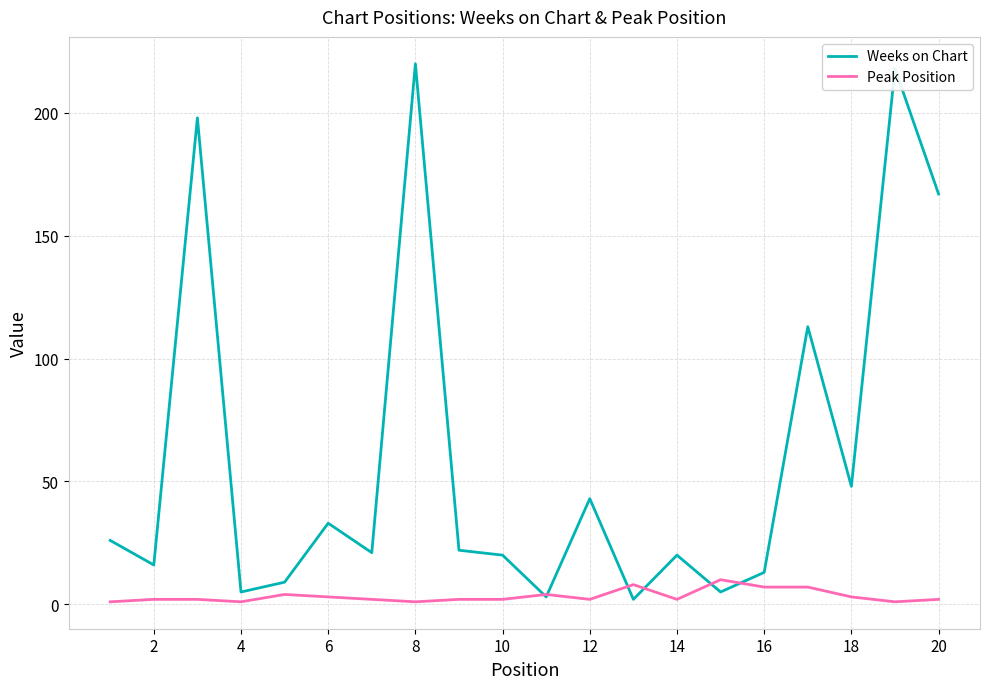

Which series has the largest range (max minus min)?

Weeks on Chart